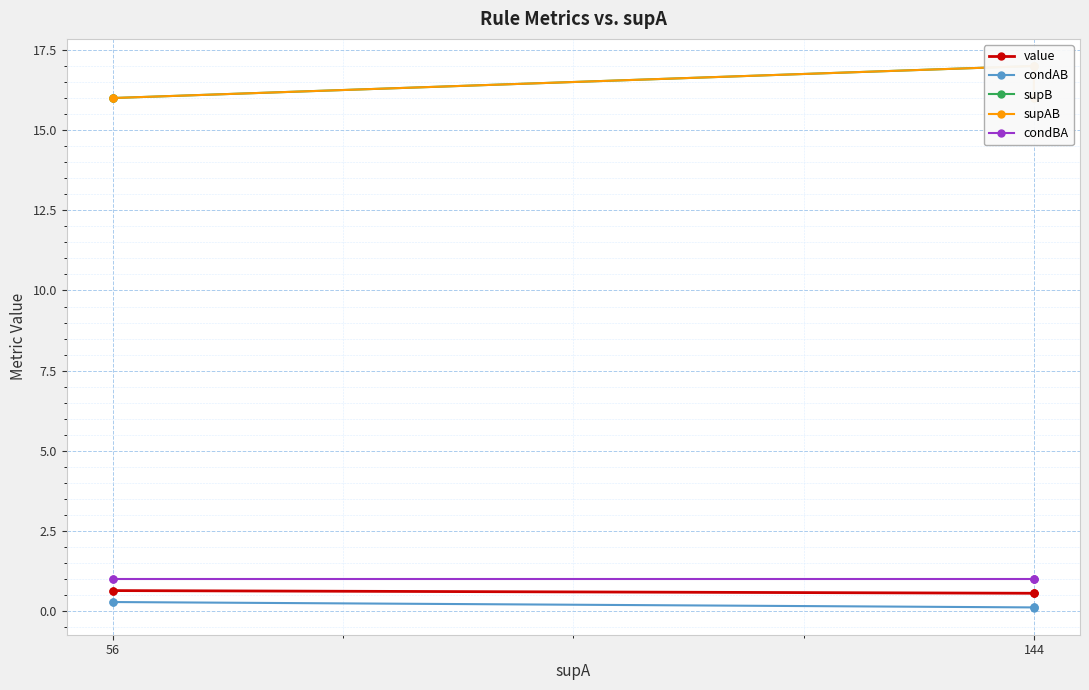

At which category does the chart reach its peak across all series?

144